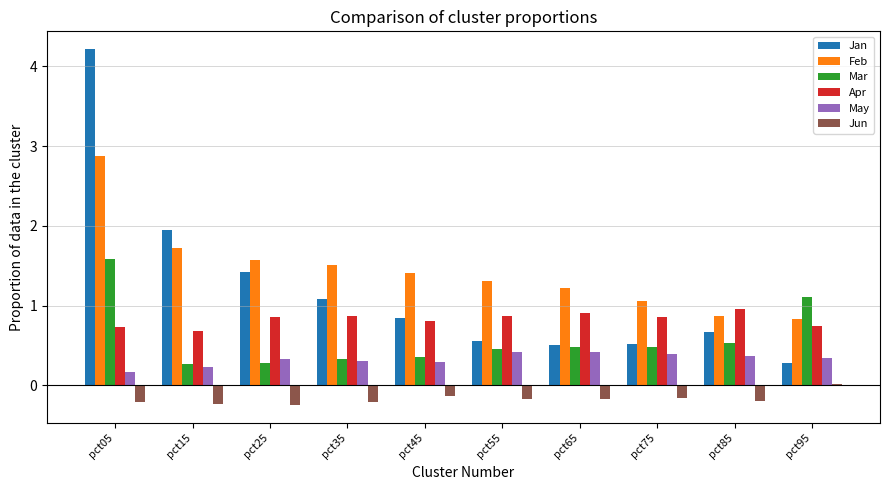

What is the value of the Feb bar at the 7th from the left?

1.2